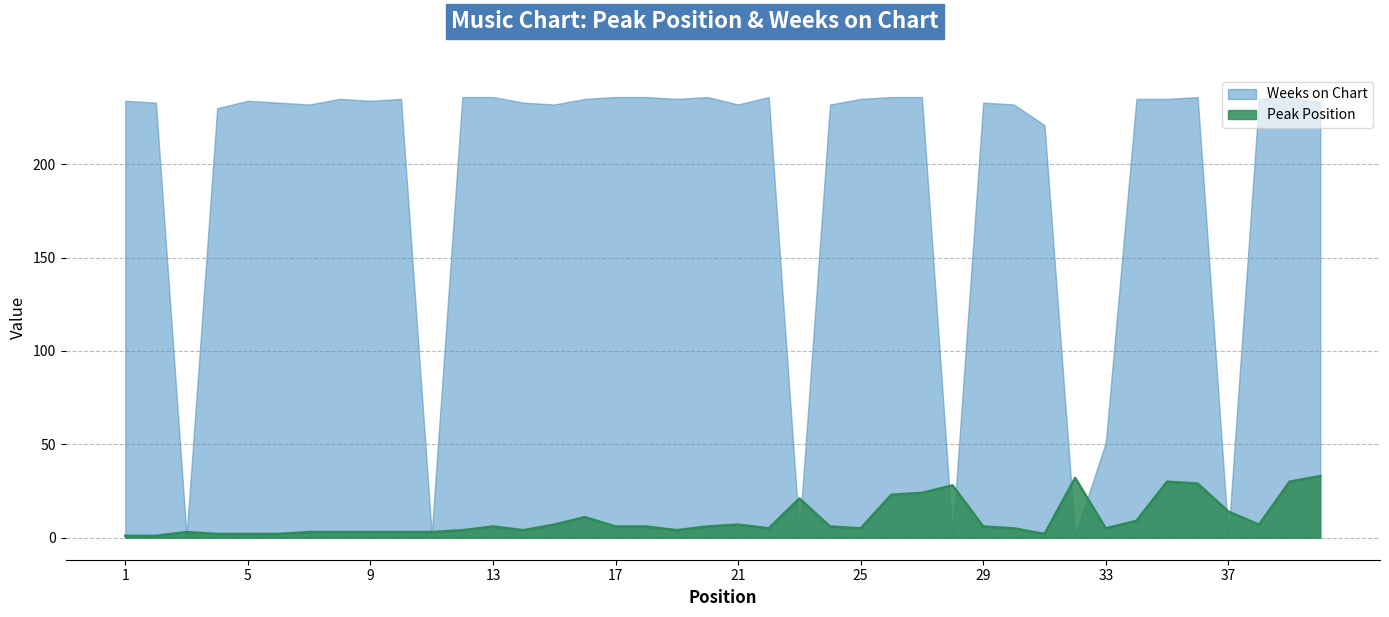

Reading right to left, extract all data points from this chart.

33	30	7	14	29	30	9	5	32	2	5	6	28	24	23	5	6	21	5	7	6	4	6	6	11	7	4	6	4	3	3	3	3	3	2	2	2	3	1	1